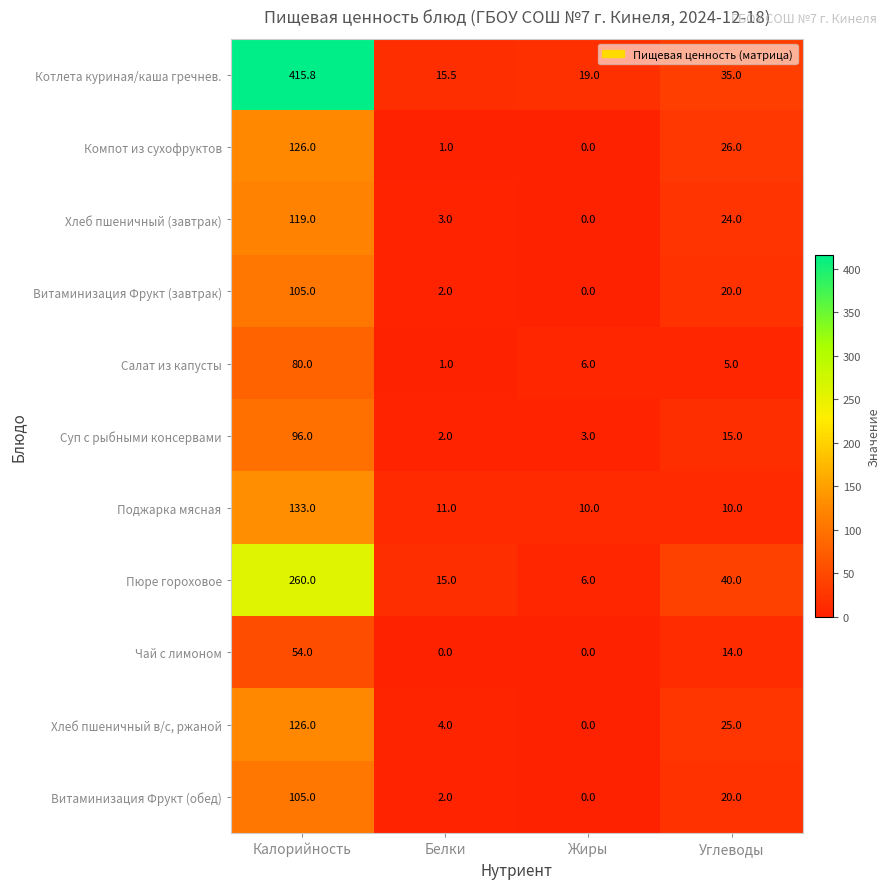

How many categories are shown in the chart?

4